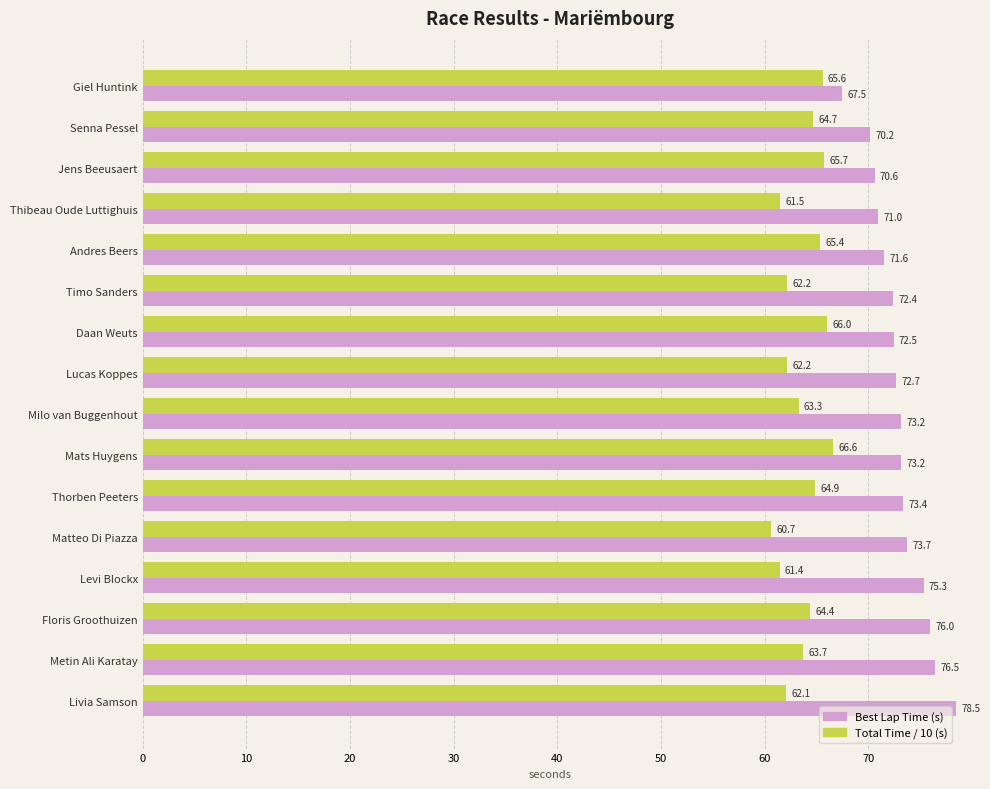

Which category has the lowest value across all series?

Matteo Di Piazza